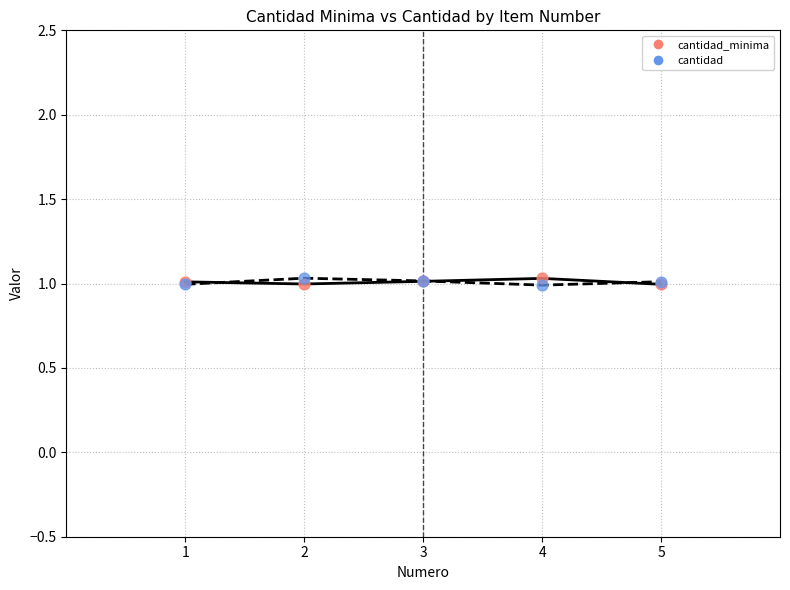

At how many categories does at least one series exceed 0?

5